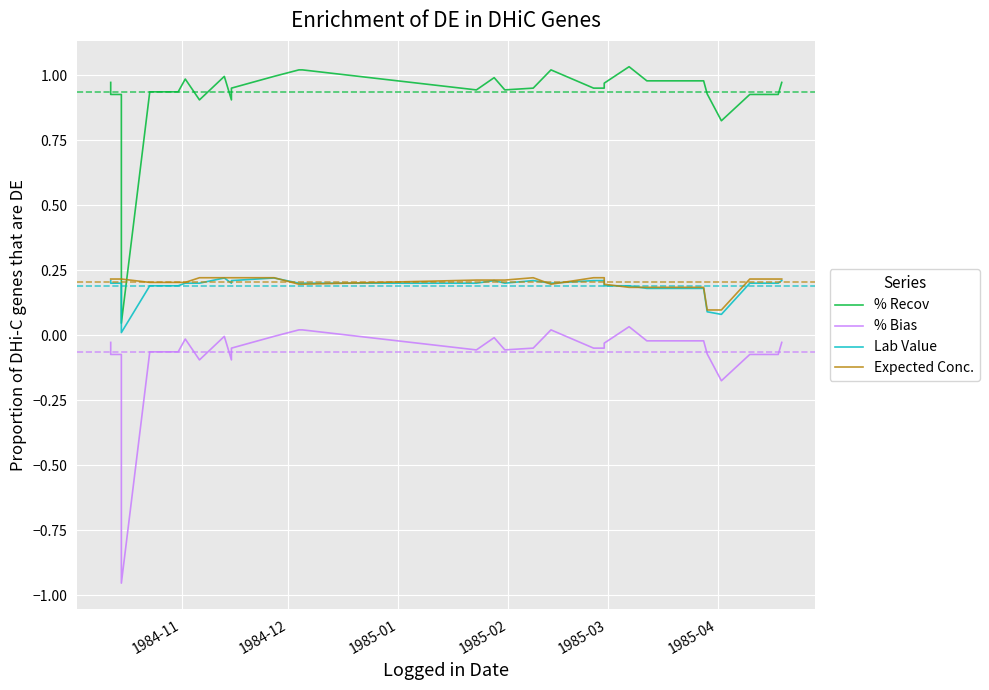

True or false: Expected Conc. and Lab Value cross at least once.

True